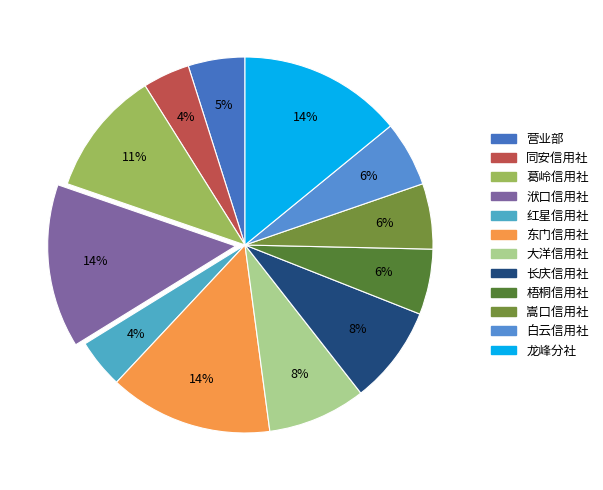

Between 嵩口信用社 and 长庆信用社, which is larger?

长庆信用社